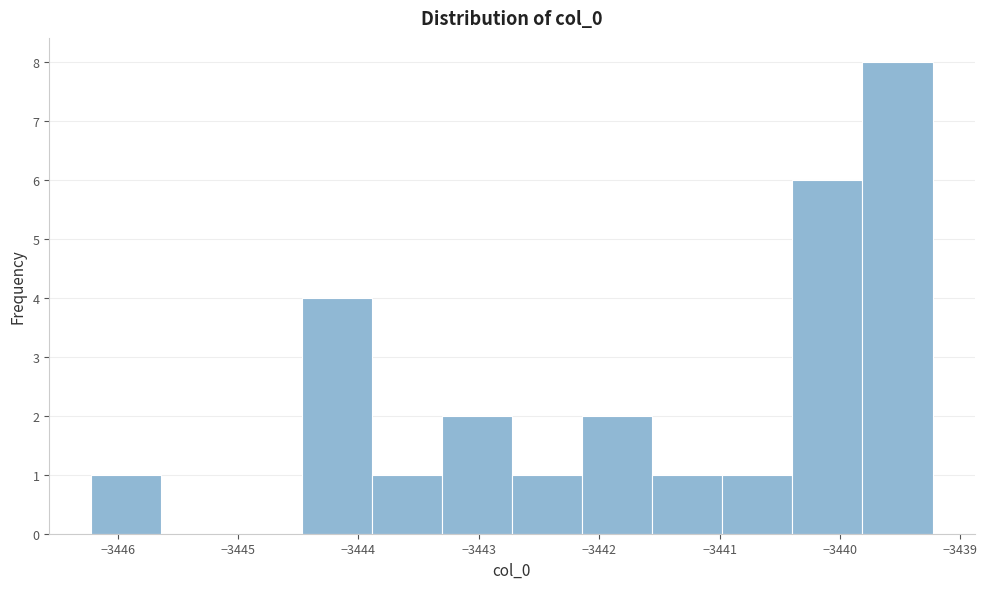

Over which range of the x-axis is the bar tallest?

-3439.8 to -3439.2